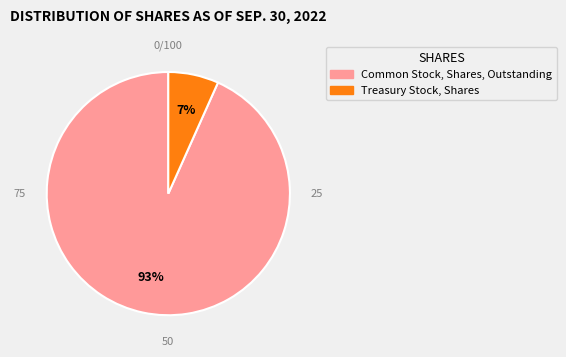

How many slices are in this pie chart?

2